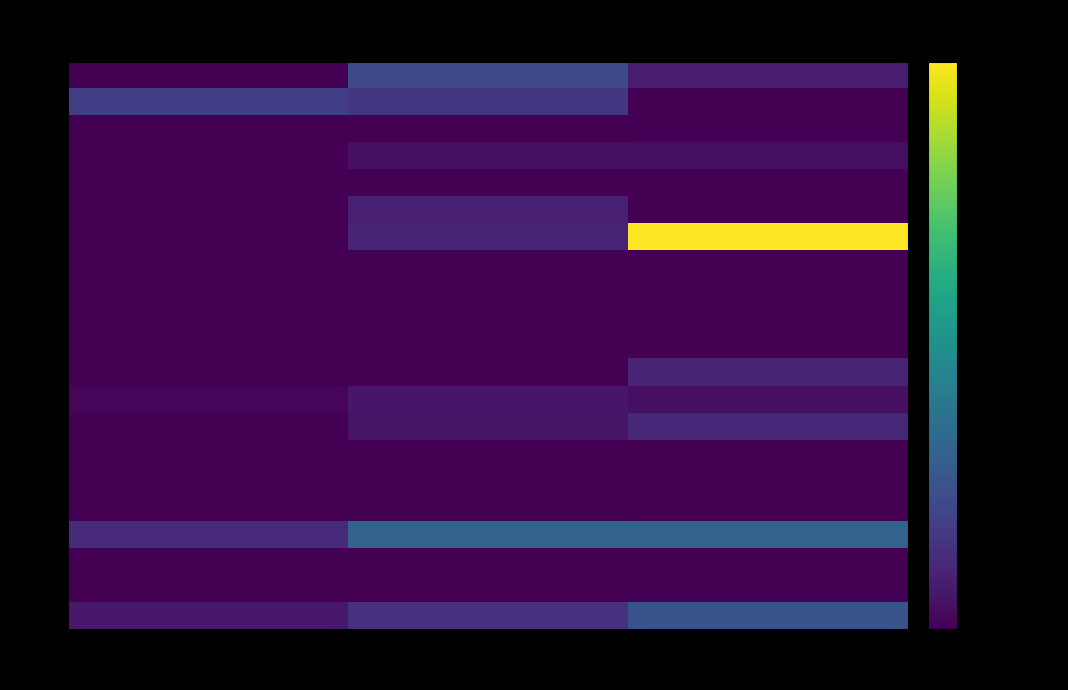

Reading left to right, extract all data points from this chart.

110: AWM=230209.9	AIS=8016547.7	ALT=2754332.7
120: AWM=6438369.5	AIS=5417495.6	ALT=0.0
130: AWM=0.0	AIS=0.0	ALT=0.0
140: AWM=84573.1	AIS=1354825.4	ALT=1329557.9
150: AWM=0.0	AIS=0.0	ALT=0.0
160: AWM=6382.0	AIS=3103208.9	ALT=39993.8
170: AWM=49102.6	AIS=3276214.8	ALT=34568879.0
180: AWM=27568.6	AIS=34400.1	ALT=103619.1
190: AWM=0.0	AIS=0.0	ALT=0.0
210: AWM=0.0	AIS=0.0	ALT=0.0
220: AWM=0.0	AIS=0.0	ALT=0.0
230: AWM=0.0	AIS=0.0	ALT=3344509.4
240: AWM=493209.6	AIS=2028826.8	ALT=1365780.0
250: AWM=0.0	AIS=1879628.0	ALT=3897646.5
260: AWM=0.0	AIS=0.0	ALT=0.0
270: AWM=0.0	AIS=0.0	ALT=0.0
280: AWM=0.0	AIS=0.0	ALT=0.0
310: AWM=4296000.0	AIS=11000000.0	ALT=10805700.0
320: AWM=0.0	AIS=0.0	ALT=0.0
330: AWM=0.0	AIS=0.0	ALT=0.0
340: AWM=2323748.5	AIS=4931219.0	ALT=8847456.1